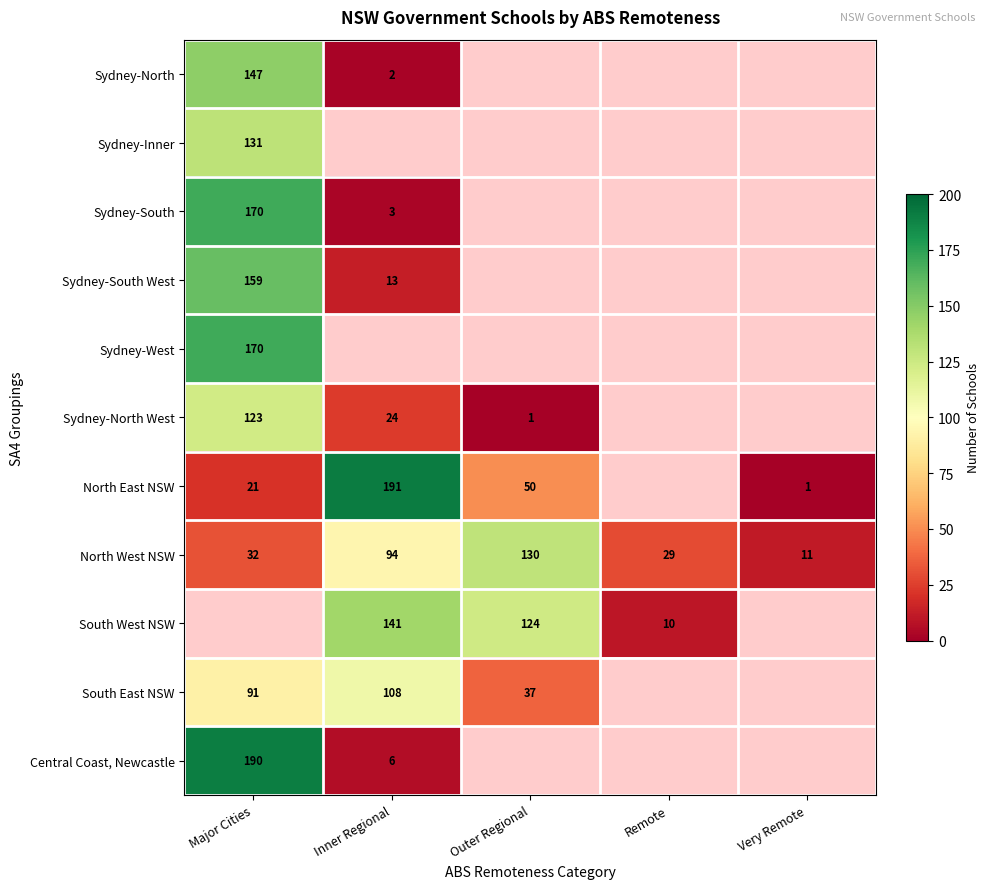

Is the value of Sydney-North at Major Cities greater than the value of Central Coast, Newcastle at Inner Regional?

Yes